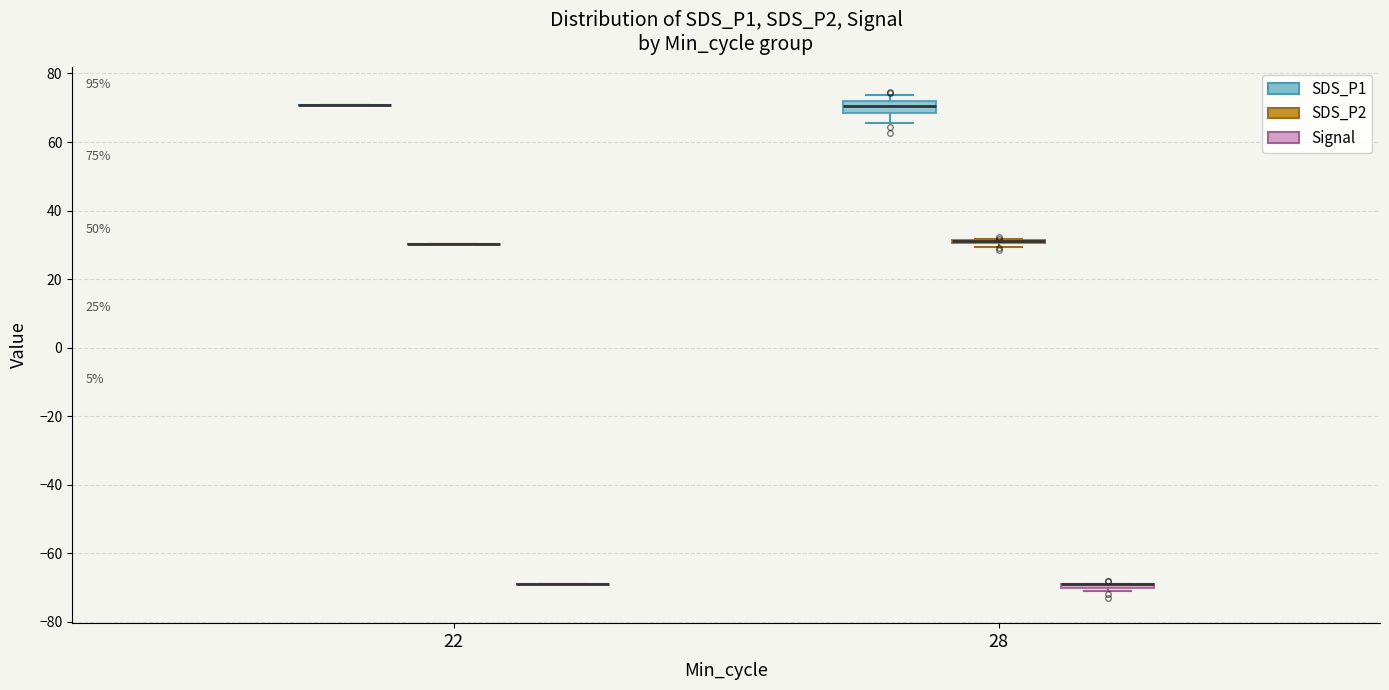

Comparing the boxes themselves (not the whiskers), which one is the tallest?

28 (SDS_P1)